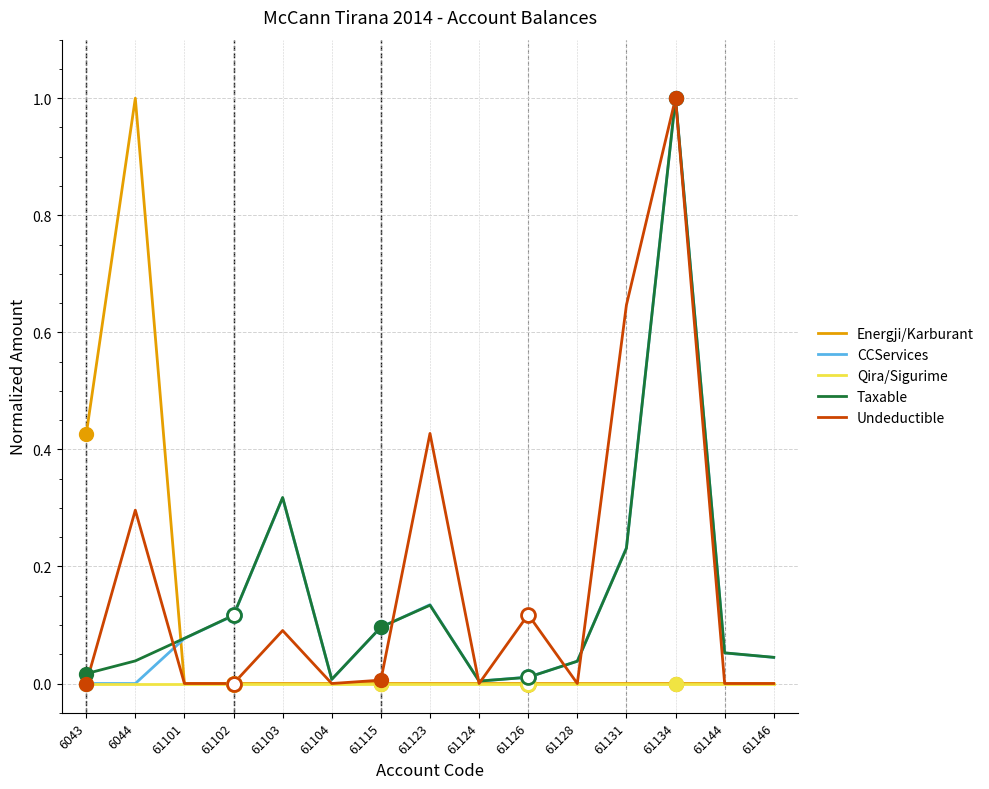

Between 61126 and 61134, which series saw the biggest shift?

Taxable